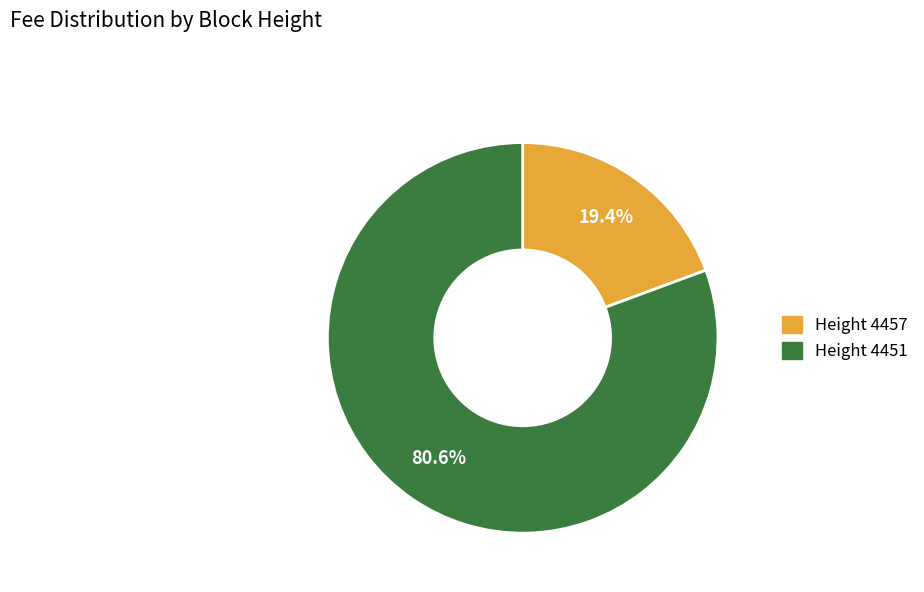

Does any single category account for the majority?

Yes